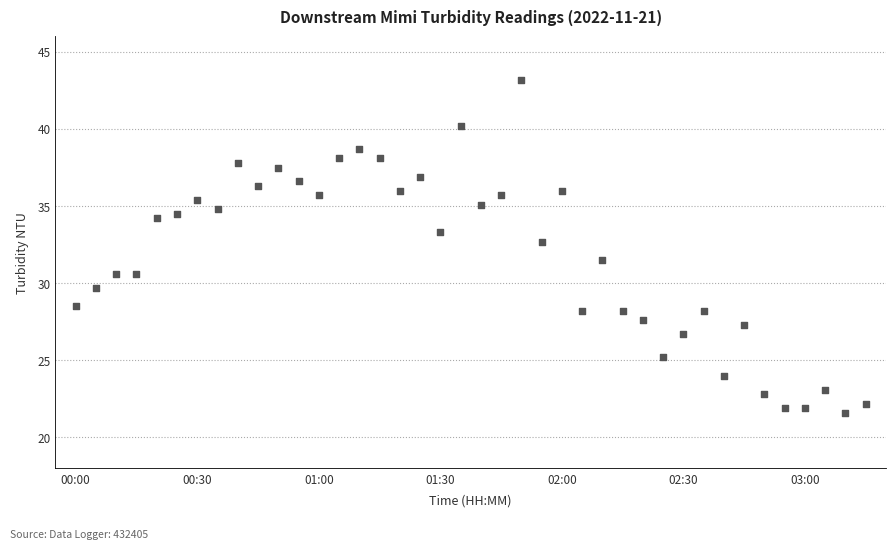

What is the range of Y values (max minus min)?

21.6